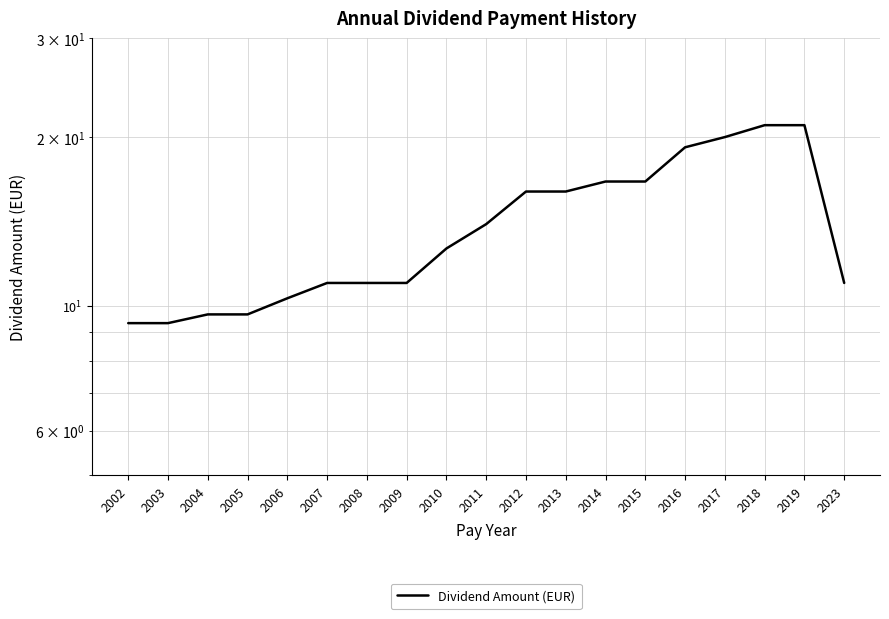

The chart shows a value of 15.8 at 2008. True or false?

False